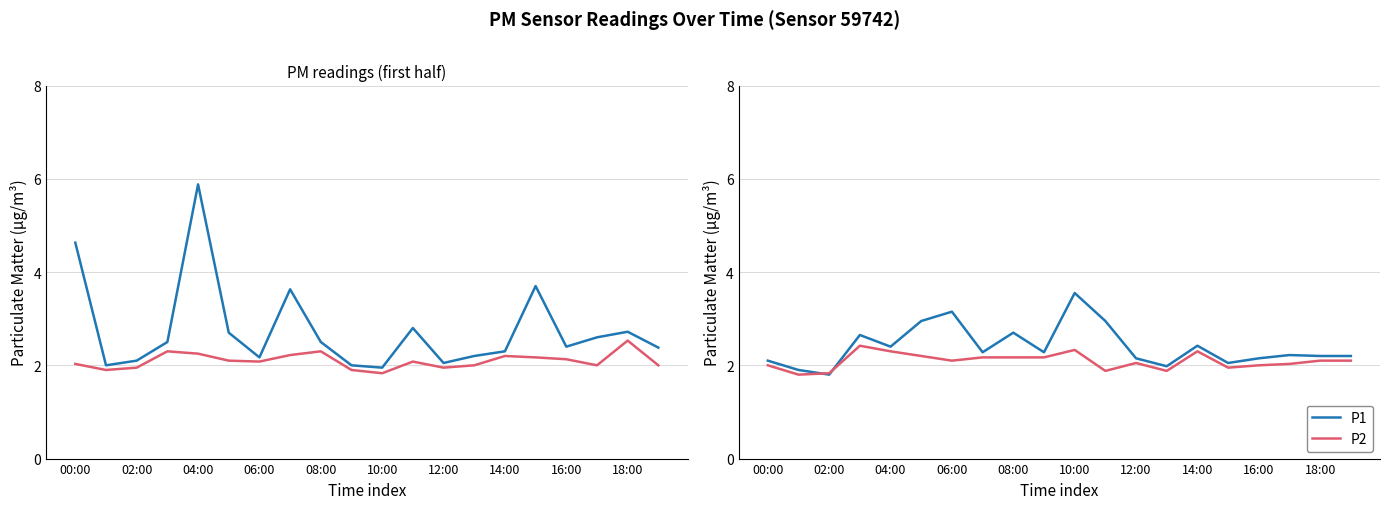

What is the value of the P2 point at the 16th from the left?

1.9